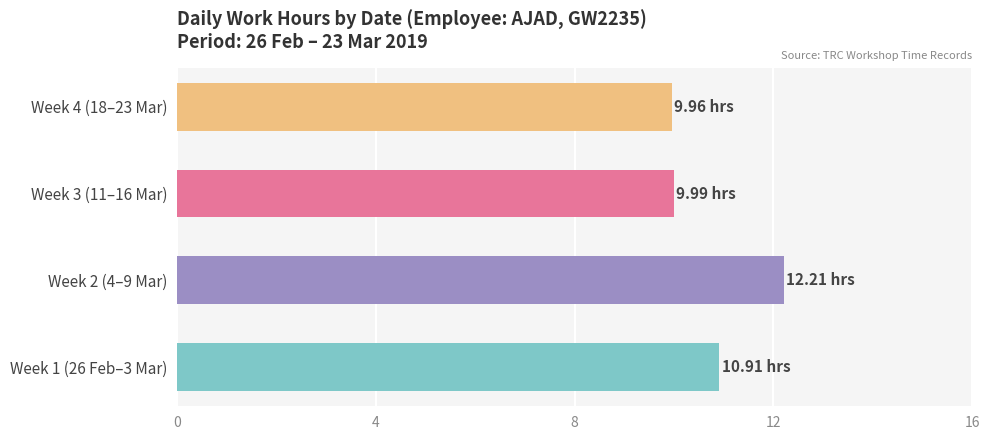

Approximately how many times larger is the value at Week 4 (18–23 Mar) compared to Week 3 (11–16 Mar)?

1.0